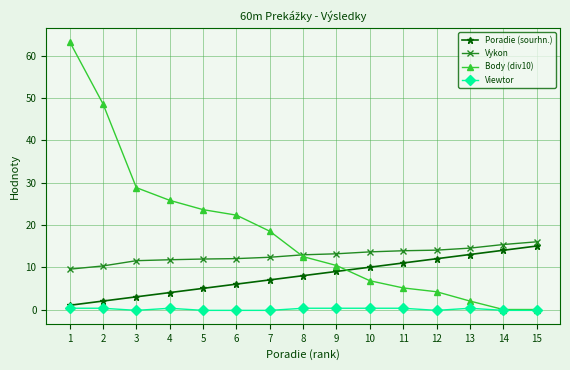

True or false: Body (div10) has more than 0 points higher than both neighbors.

False